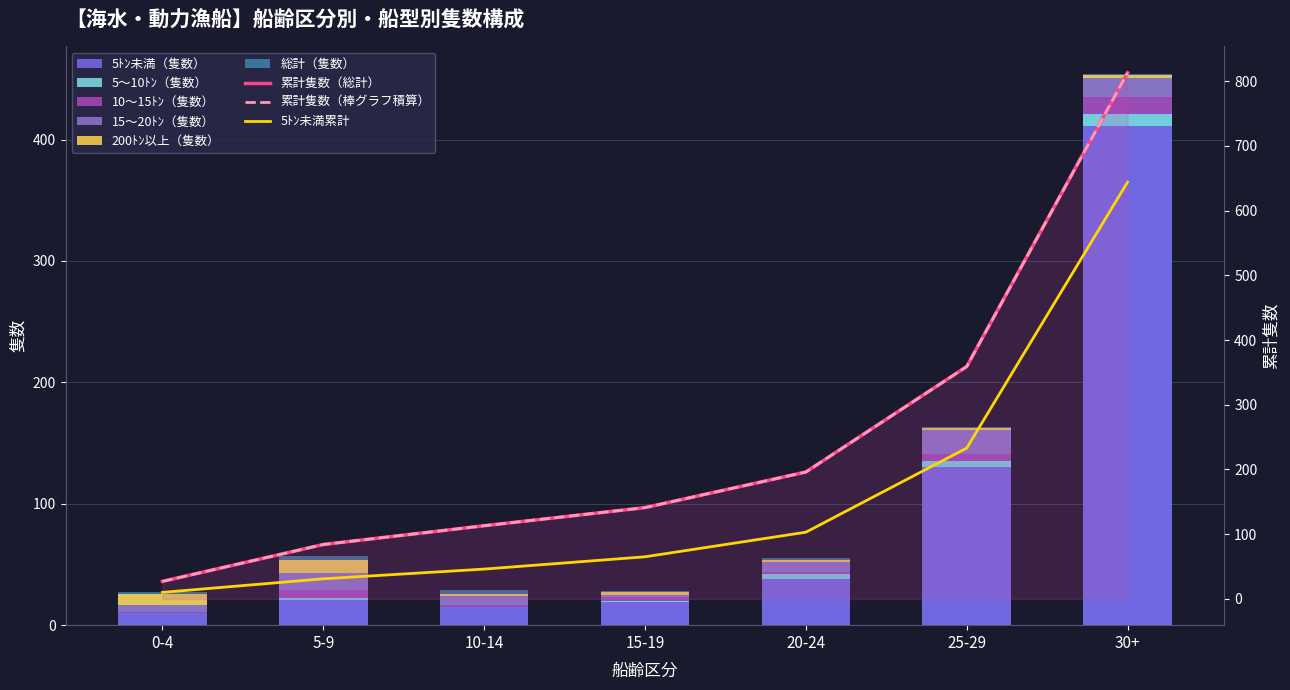

Rank the categories by 5ﾄﾝ未満（隻数） value from lowest to highest.

0-4, 10-14, 15-19, 5-9, 20-24, 25-29, 30+